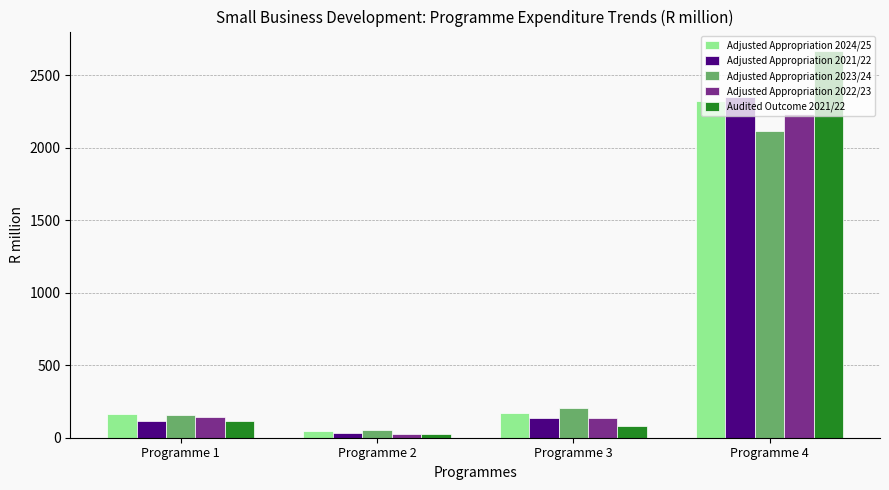

The Adjusted Appropriation 2023/24 series shows 159.9 at Programme 1. True or false?

True